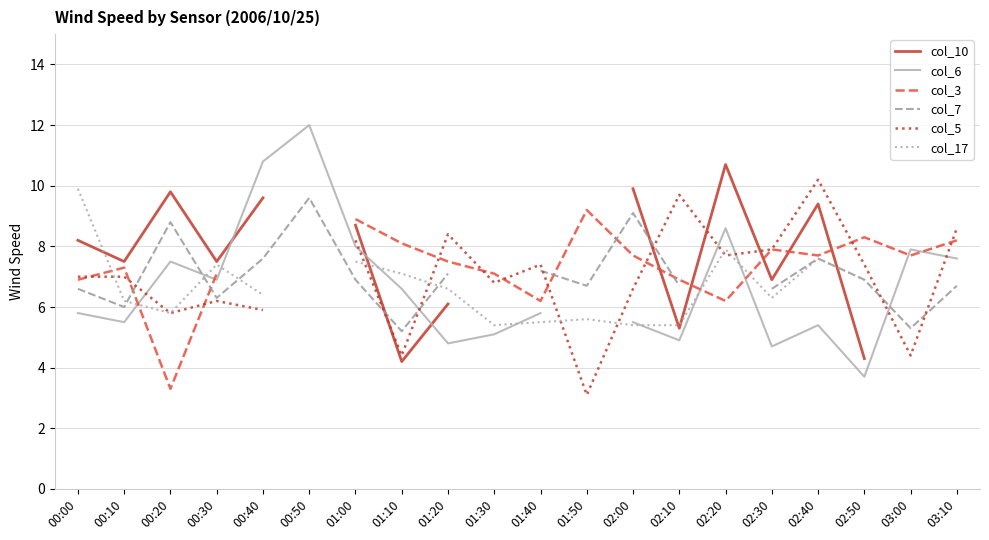

What is the spread (max minus min) of values at 02:10?

4.8